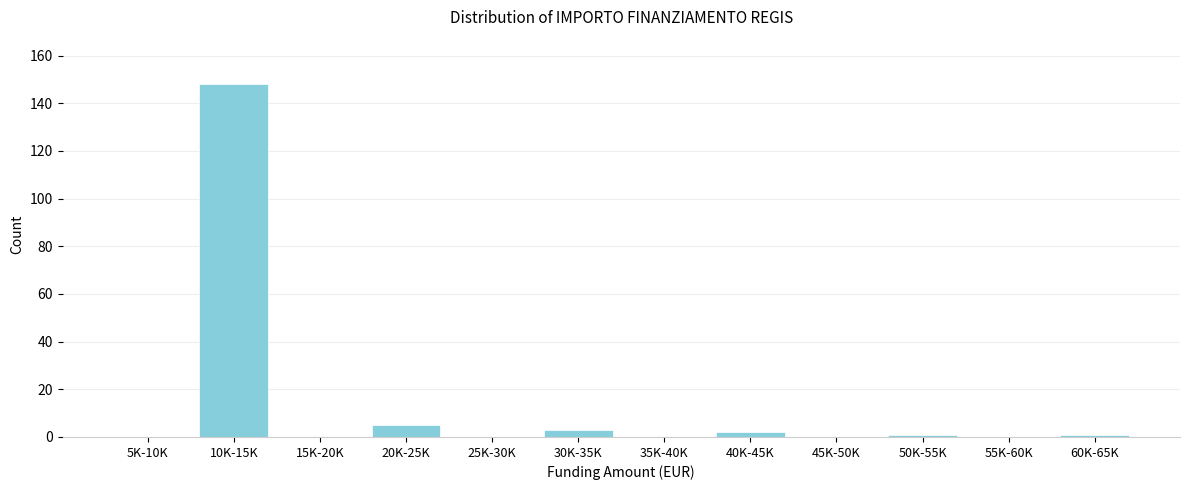

Reading right to left, transcribe all the data shown in this chart.

60K-65K=1	55K-60K=0	50K-55K=1	45K-50K=0	40K-45K=2	35K-40K=0	30K-35K=3	25K-30K=0	20K-25K=5	15K-20K=0	10K-15K=148	5K-10K=0